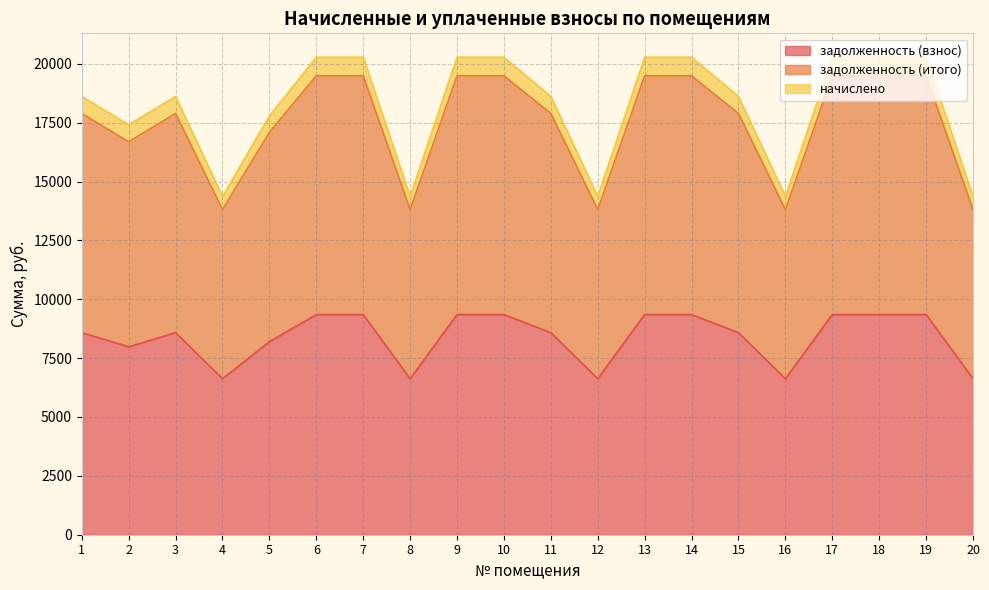

How many distinct data groups are displayed?

3